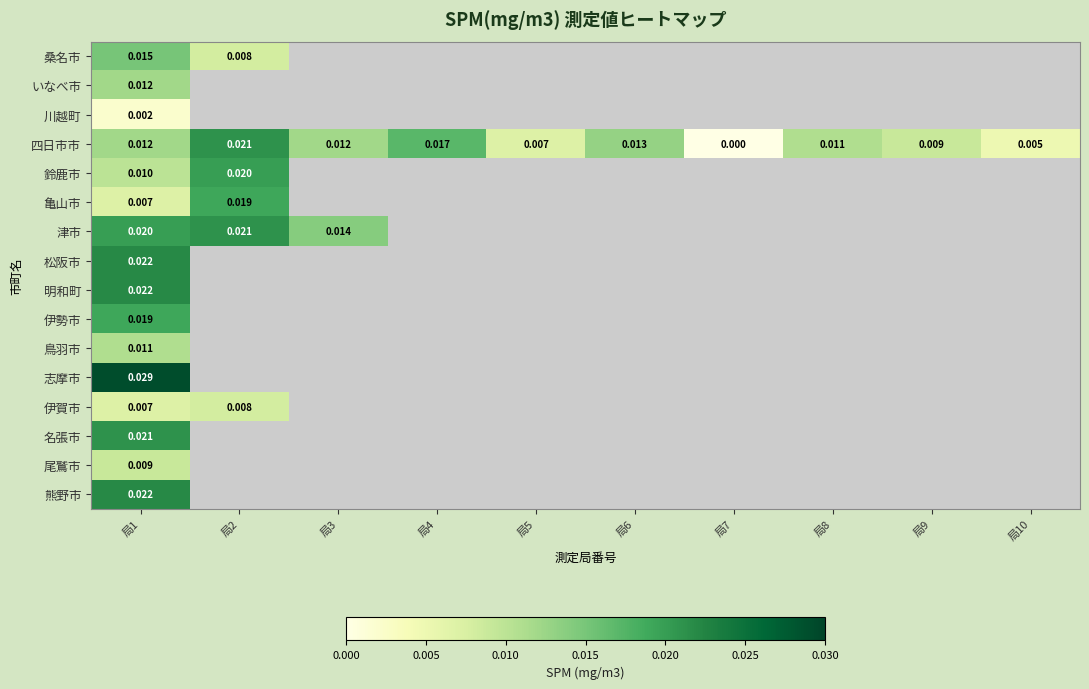

List the series in order of their peak value, highest first.

志摩市, 松阪市, 明和町, 熊野市, 四日市市, 津市, 名張市, 鈴鹿市, 亀山市, 伊勢市, 桑名市, いなべ市, 鳥羽市, 尾鷲市, 伊賀市, 川越町